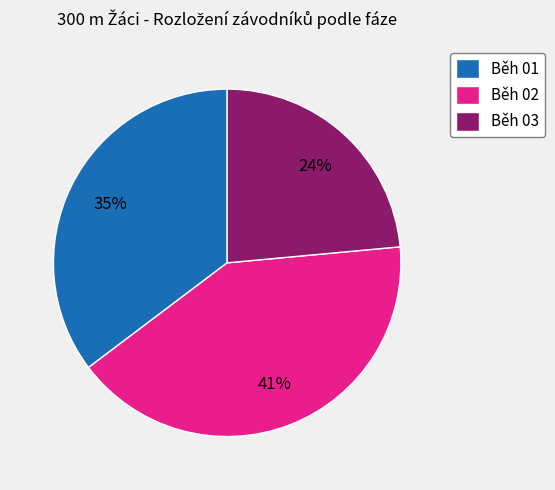

To the nearest percent, what percentage of the pie is Běh 03?

24%